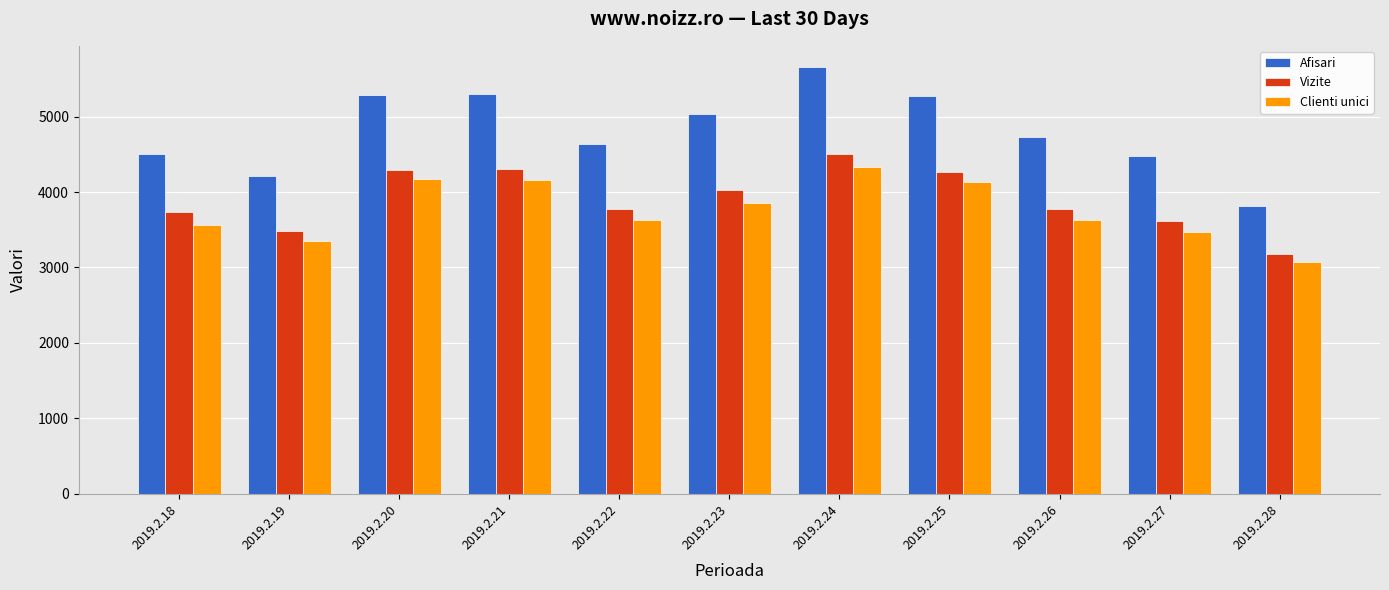

The value of Clienti unici at 2019.2.19 is 3351. True or false?

True